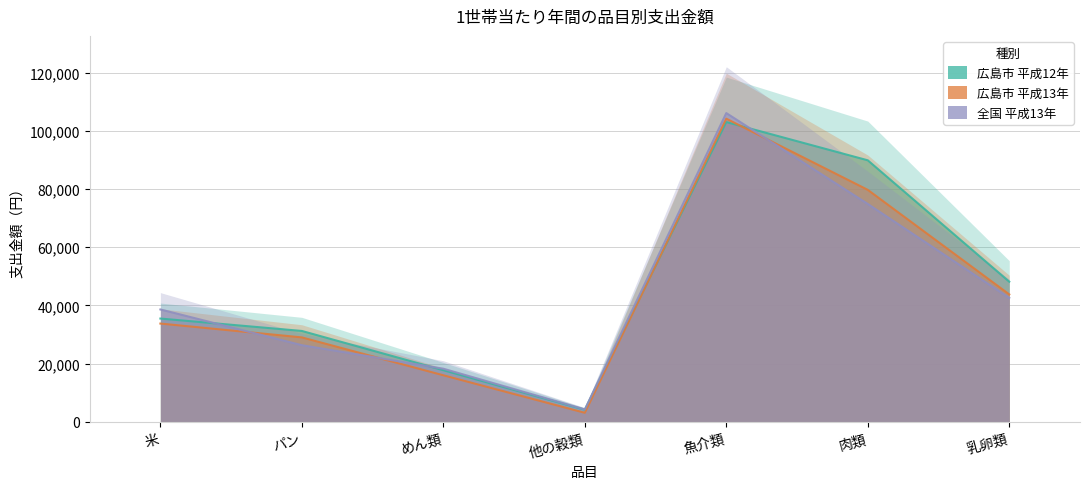

Where do 広島市 平成12年 and 全国 平成13年 first cross each other?

米 and パン